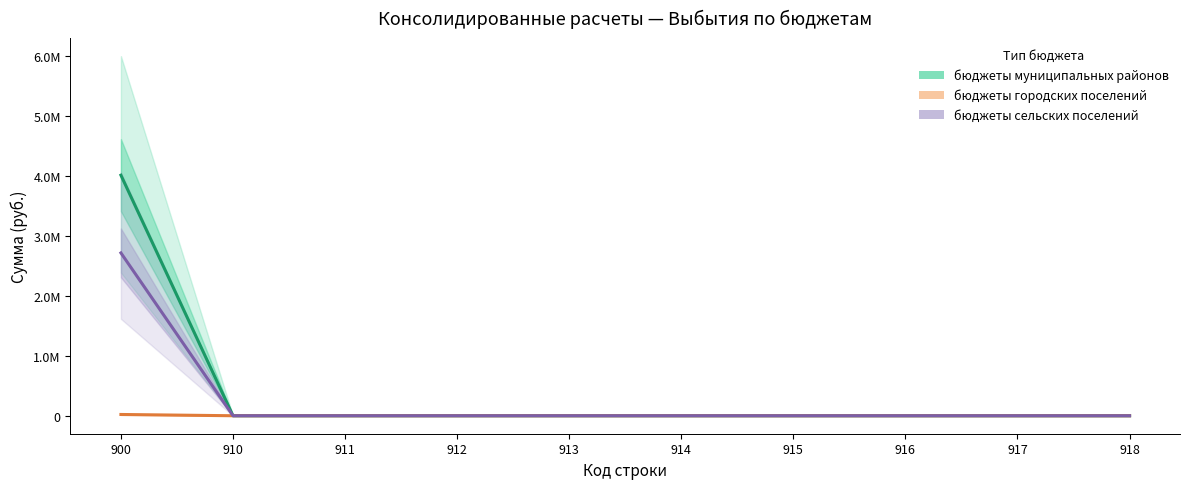

At which category is the sum across all series the highest?

900